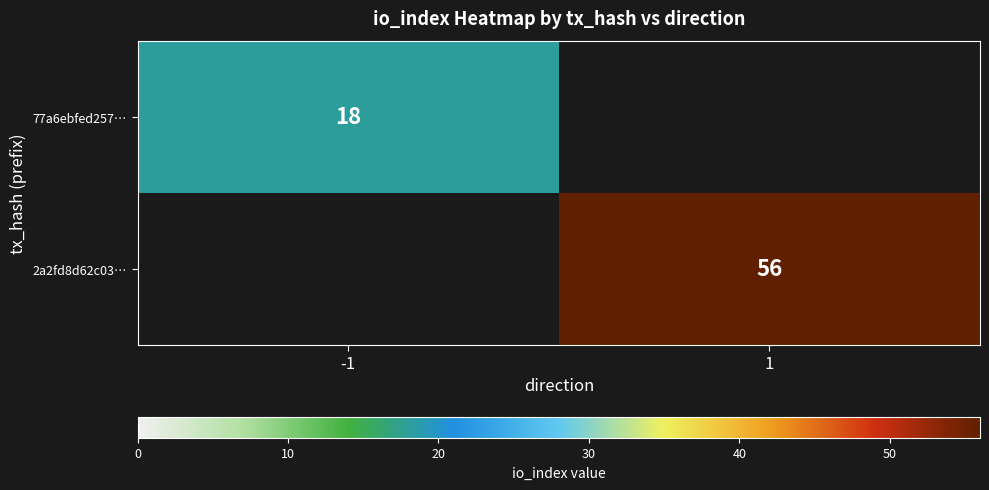

Is it true that 77a6ebfed257… equals 28 at -1?

False